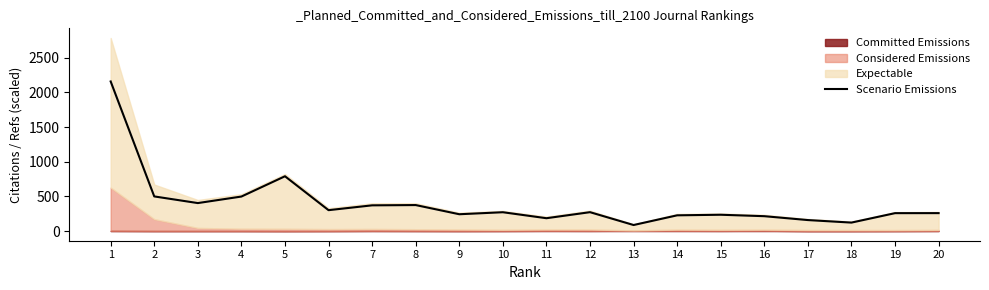

What is the average value?

396.7